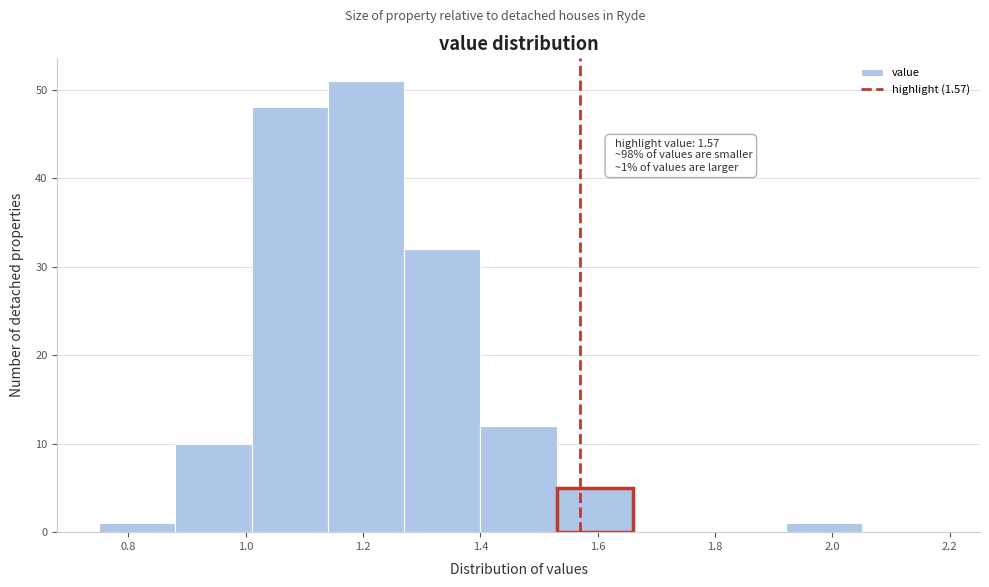

Over which range of the x-axis is the bar tallest?

1.14 to 1.27